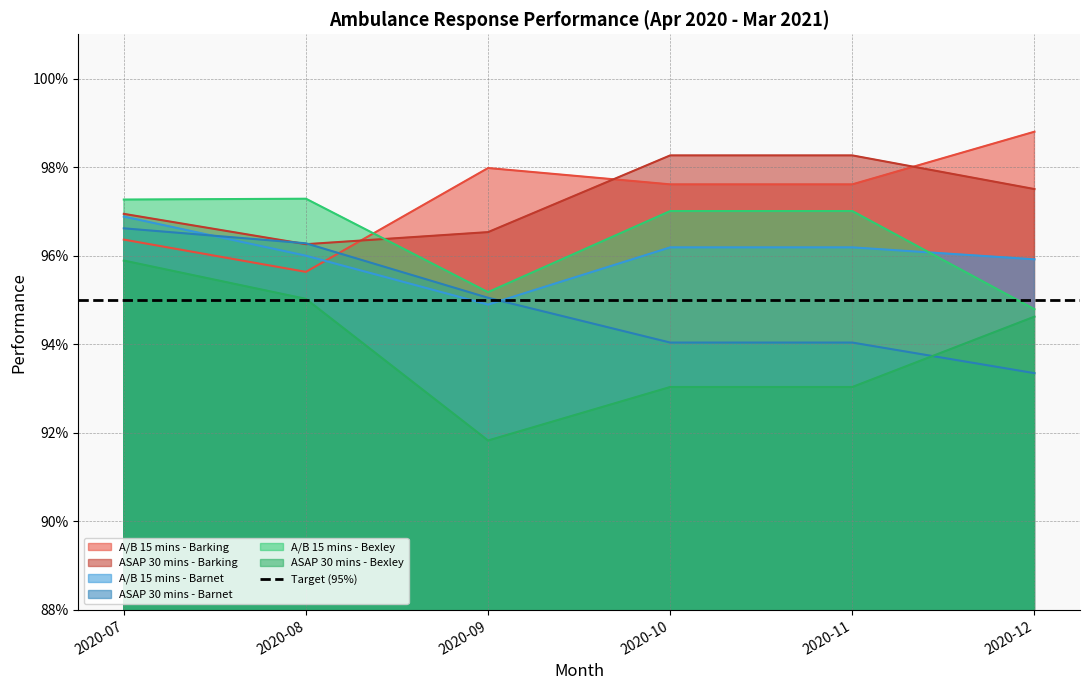

Count the number of categories in the chart.

6